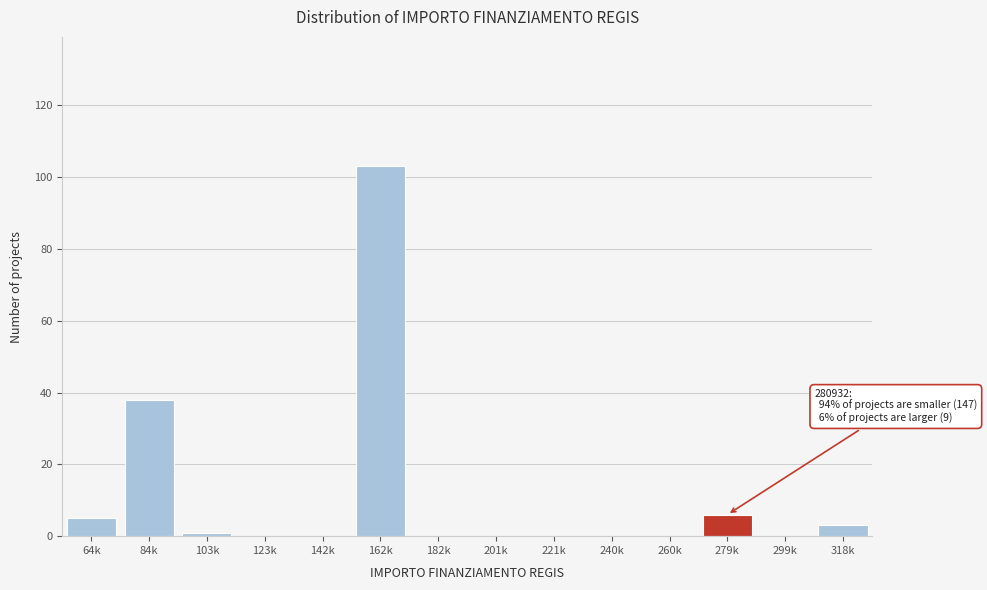

Reading left to right, extract all data points from this chart.

64k=5	84k=38	103k=1	123k=0	142k=0	162k=103	182k=0	201k=0	221k=0	240k=0	260k=0	279k=6	299k=0	318k=3